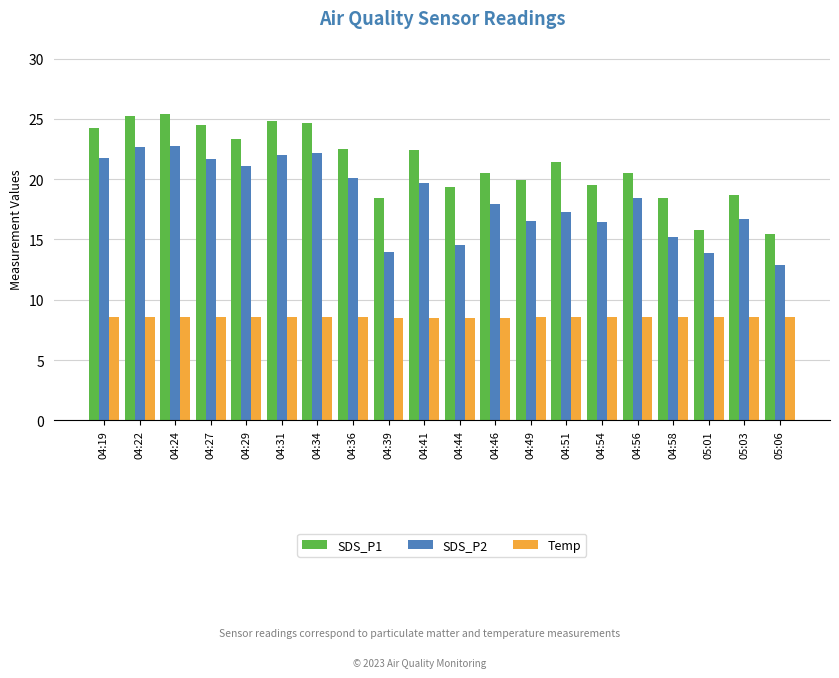

What is the spread (max minus min) of values at 05:06?

6.8